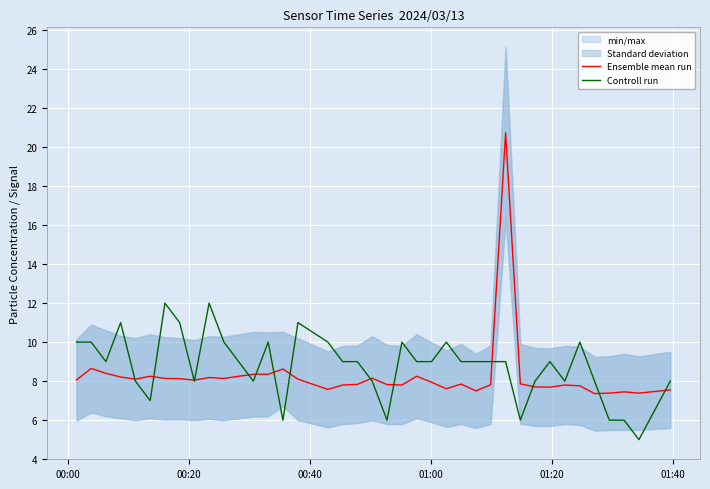

What is the difference between the maximum and minimum values in the Controll run series?

7.0